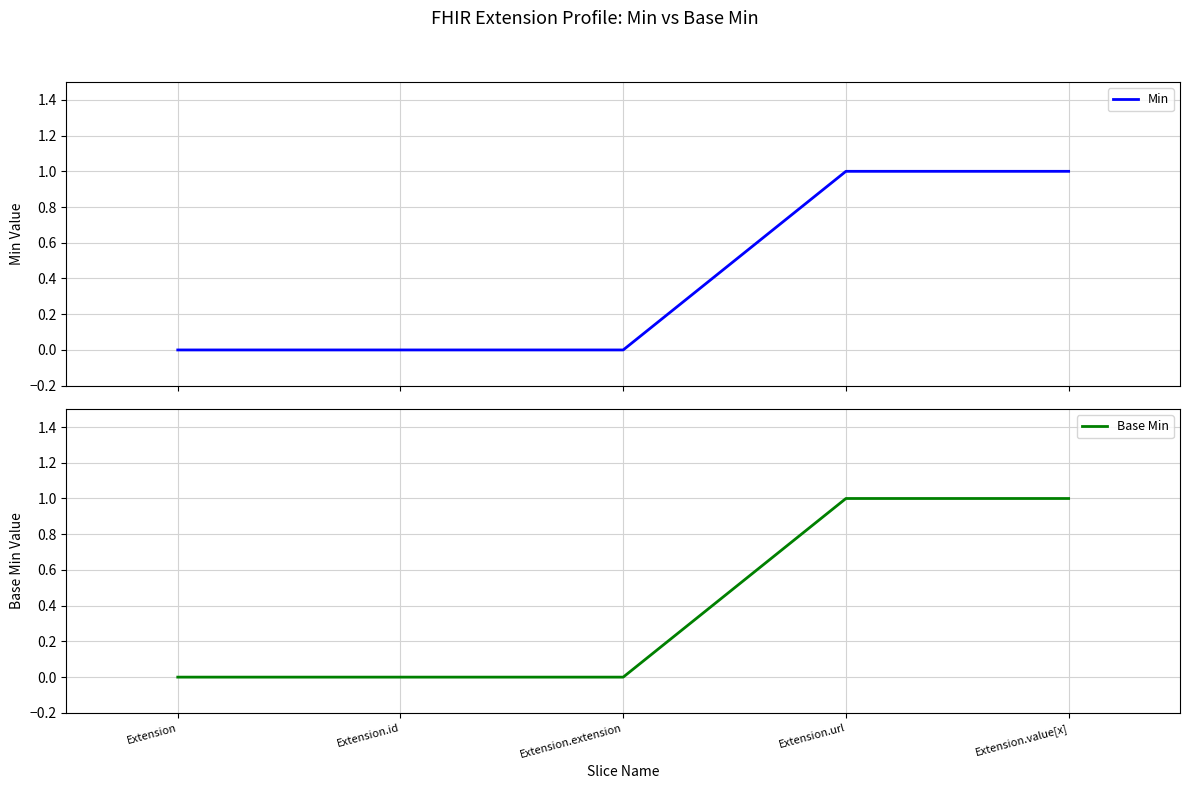

Which series has the largest total across all categories?

Min